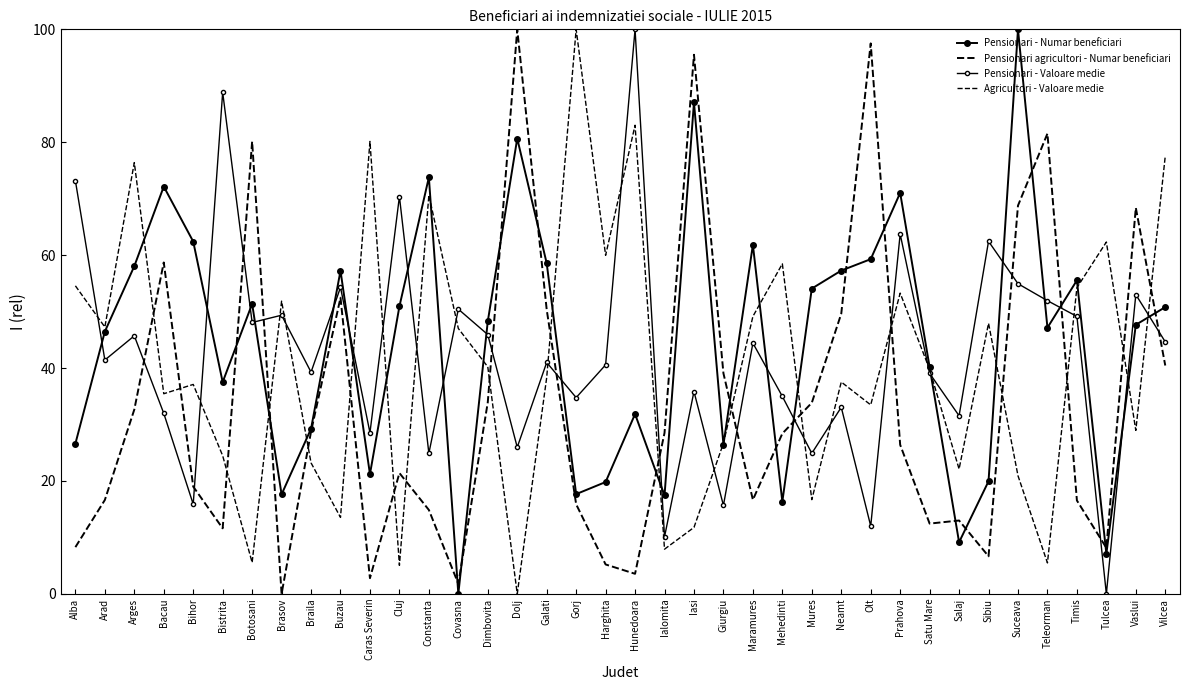

Is this an area chart (filled region under the line)?

No